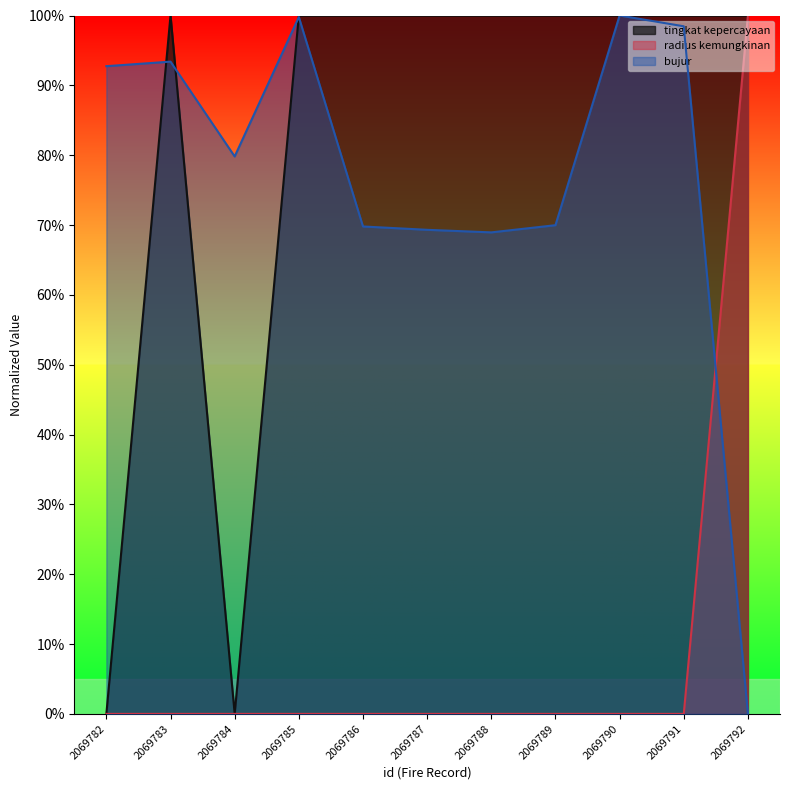

What is the sum of the tingkat kepercayaan values at 2069790 and 2069789?

2.0